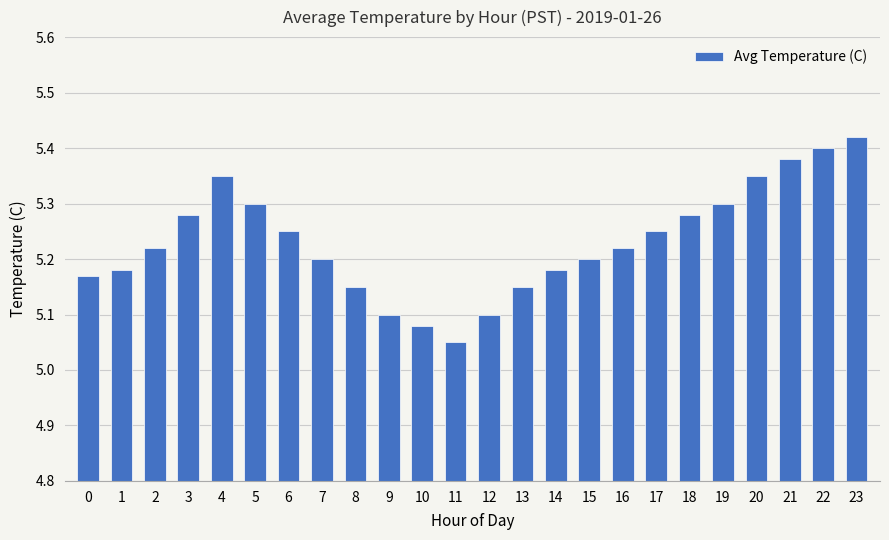

Count the values in the range 5 to 6.

24